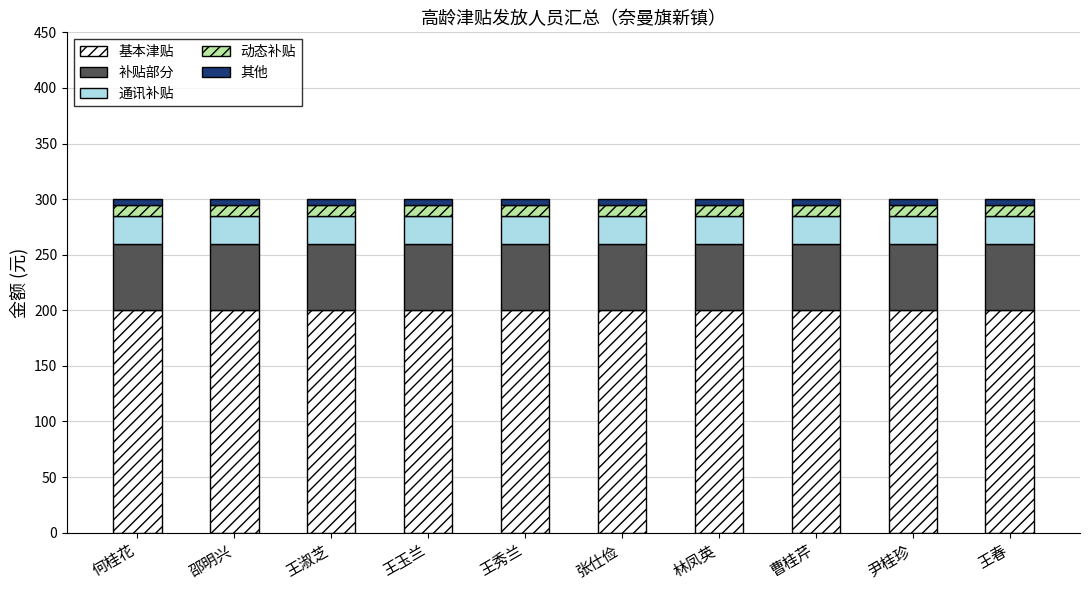

What is the lowest value of the 基本津贴 series?

200